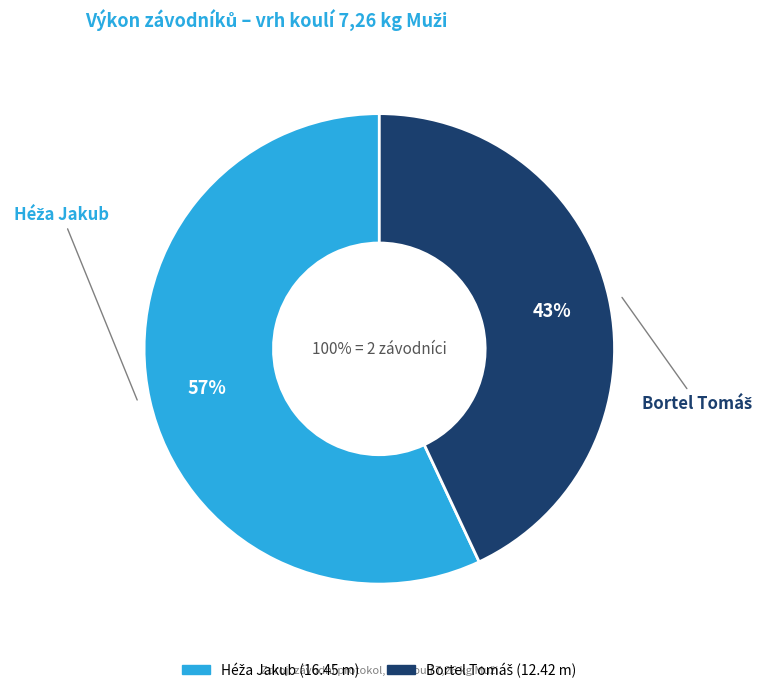

Combined, do Bortel Tomáš and Héža Jakub account for over 50%?

Yes